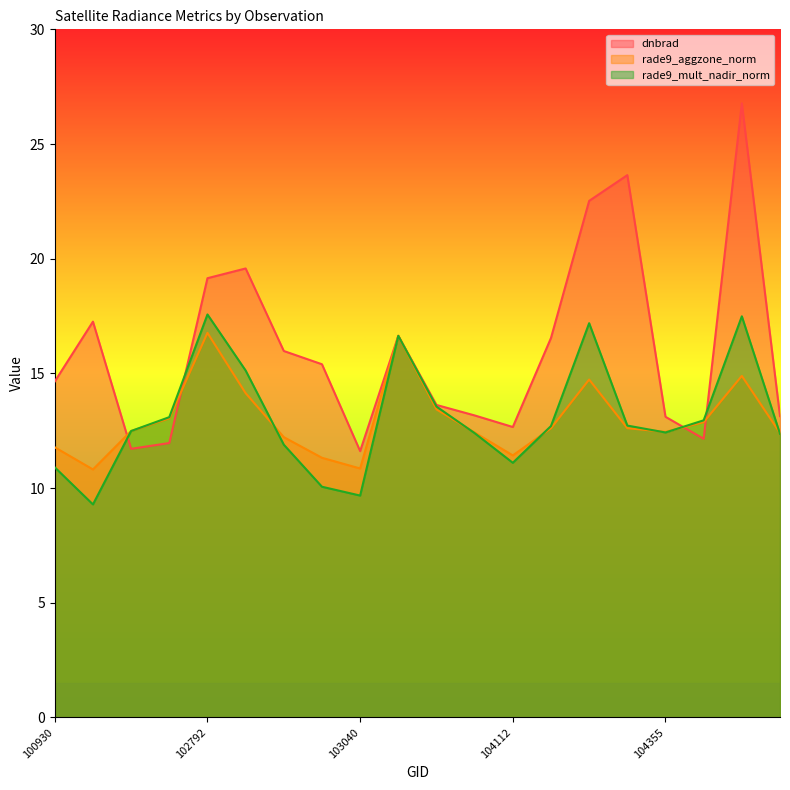

Where is the first local minimum for rade9_mult_nadir_norm?

102421